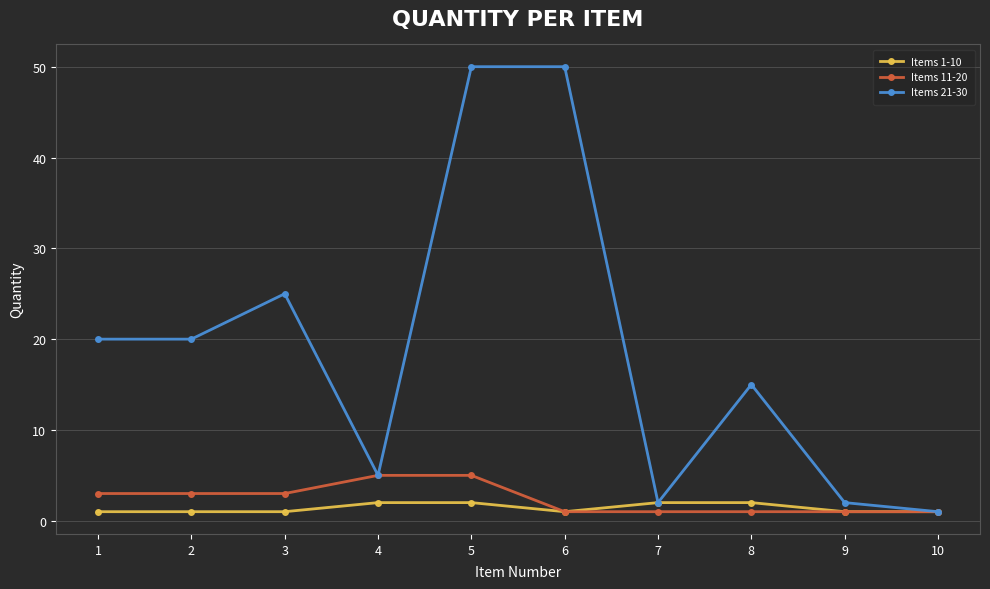

Reading left to right, transcribe all the data shown in this chart.

Items 1-10: 1=1	2=1	3=1	4=2	5=2	6=1	7=2	8=2	9=1	10=1
Items 11-20: 1=3	2=3	3=3	4=5	5=5	6=1	7=1	8=1	9=1	10=1
Items 21-30: 1=20	2=20	3=25	4=5	5=50	6=50	7=2	8=15	9=2	10=1